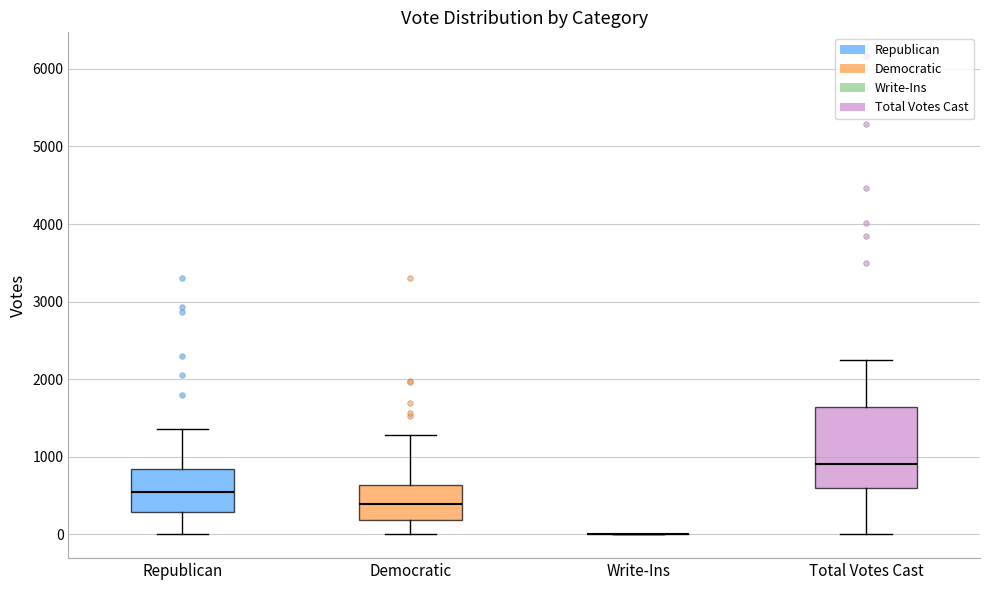

Reading left to right, read every box against the y-axis: the position of its median line, the range the box covers, and the ends of its whiskers. The values are not printed on the chart, so give them approximately, as read against the axis.

Republican: median 500, box 300 to 800, whiskers 0 to 1400
Democratic: median 400, box 200 to 600, whiskers 0 to 1300
Write-Ins: box collapsed to a line at 0, whiskers 0 to 0
Total Votes Cast: median 900, box 600 to 1600, whiskers 0 to 2200